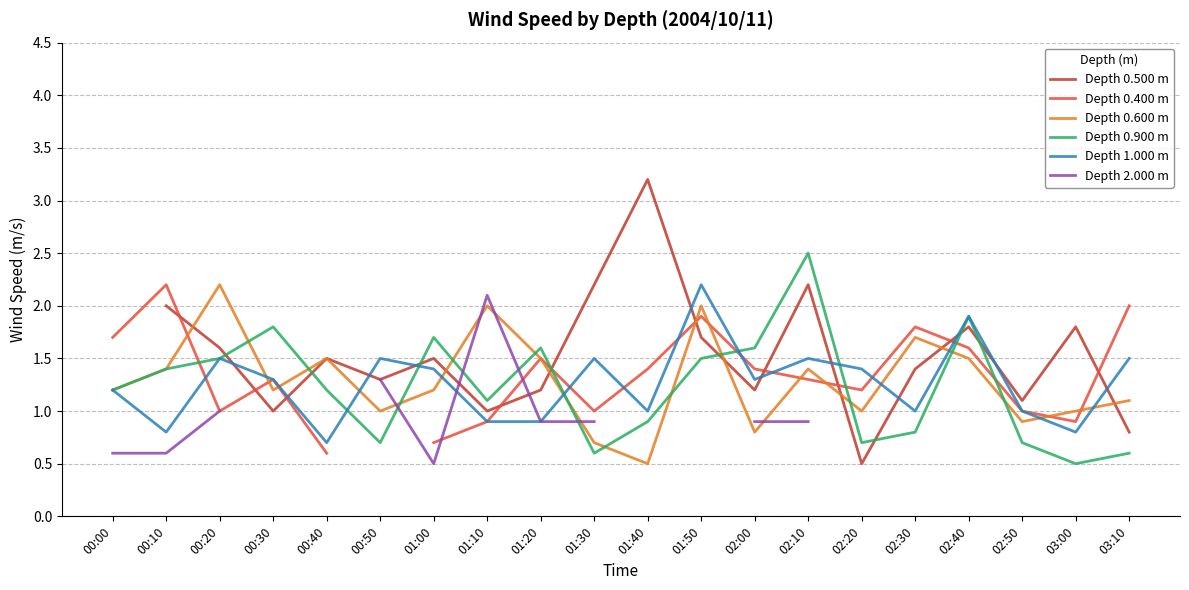

Which category has the lowest value in the Depth 1.000 m series?

00:40